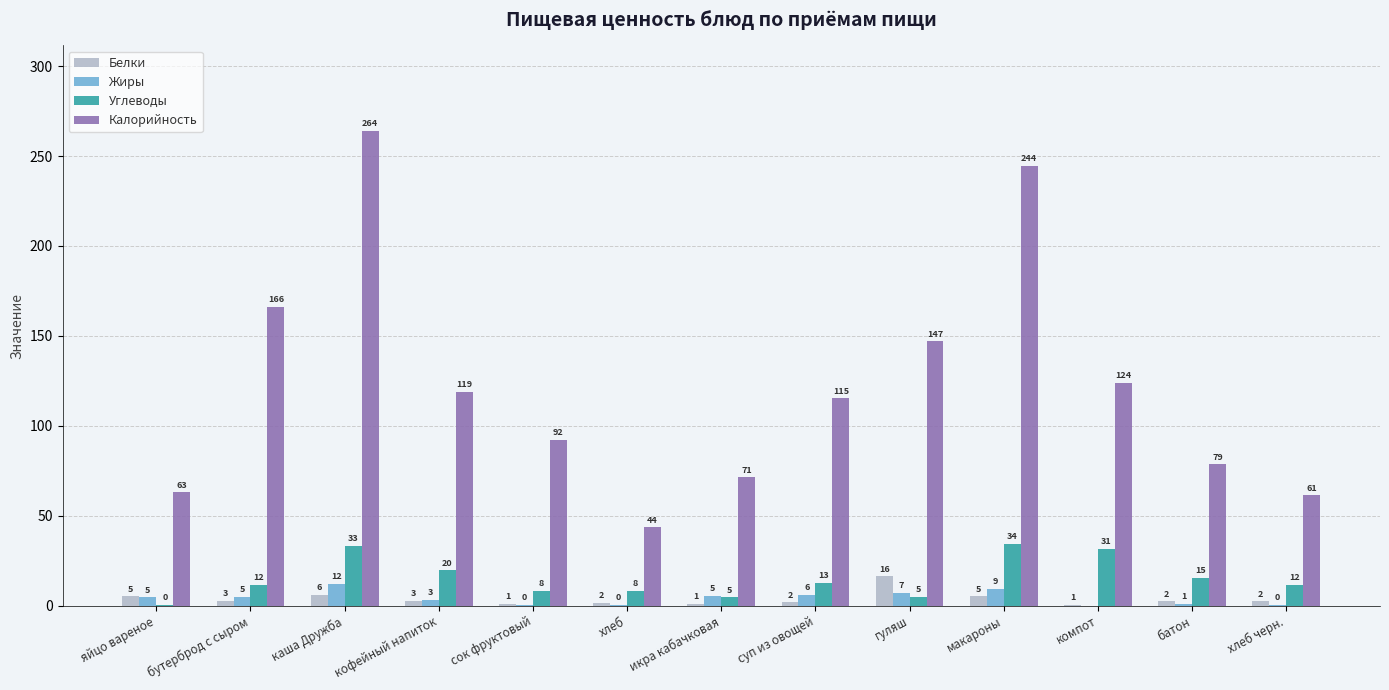

Which series changed the most between яйцо вареное and хлеб?

Калорийность